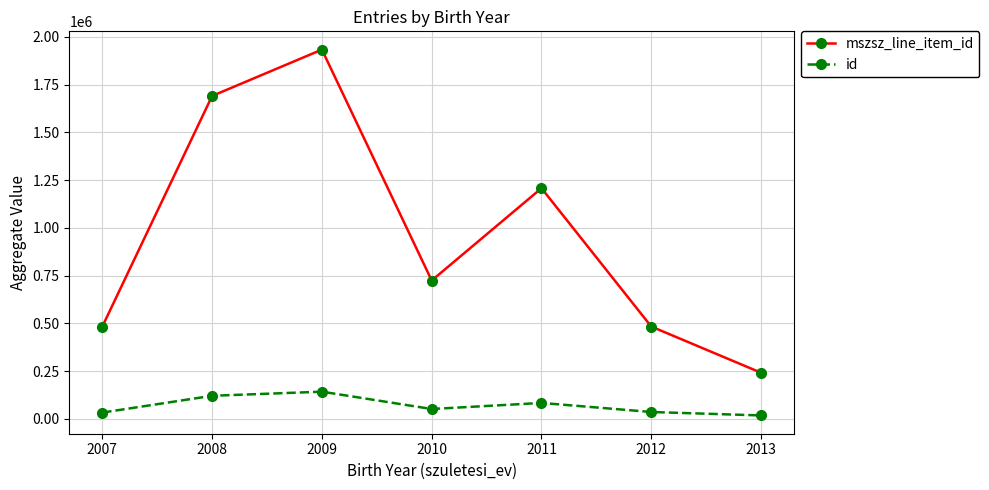

What is the difference between the mszsz_line_item_id values at 2013 and 2009?

1691408